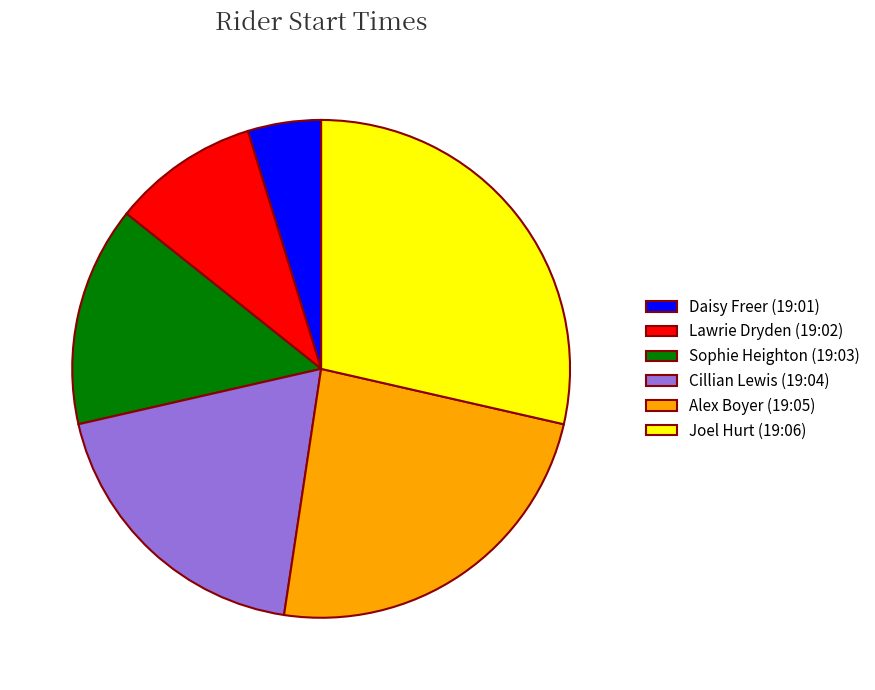

Is the sum of Daisy Freer (19:01) and Sophie Heighton (19:03) greater than half?

No